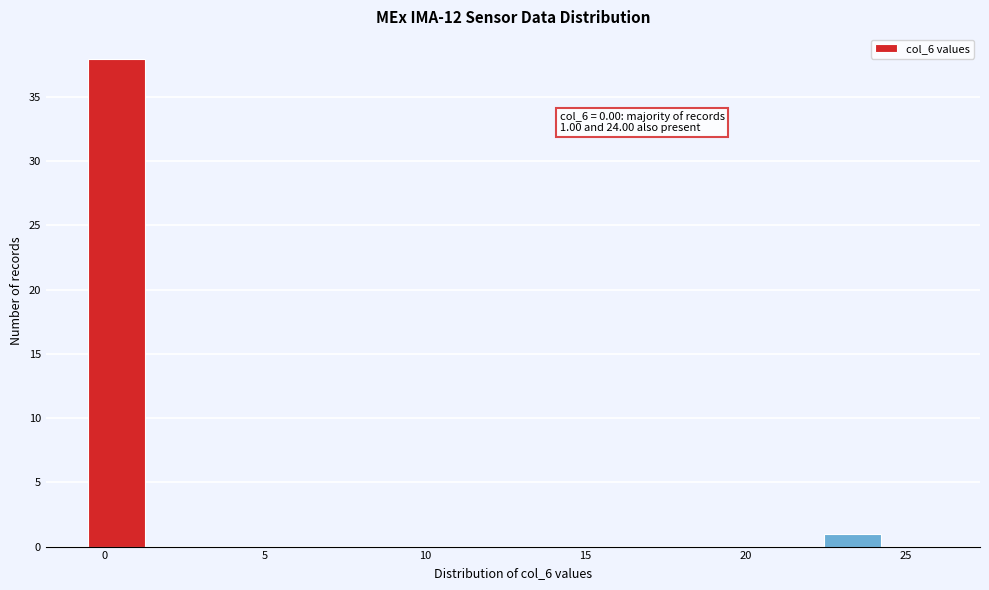

Around what value on the x-axis is the tallest bar? Give the approximate position of its centre, as read against the axis.

0.5